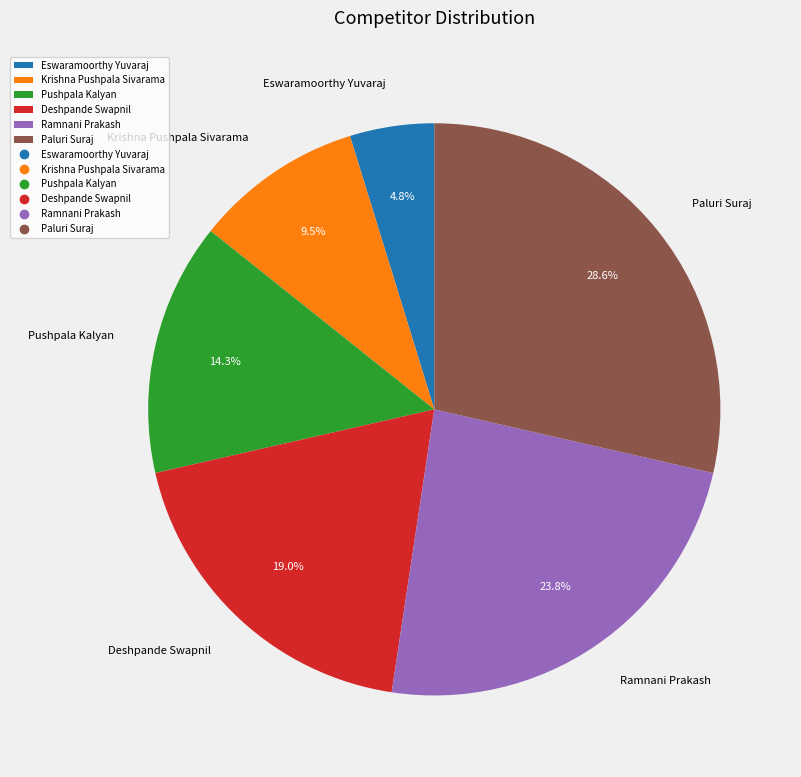

True or false: Krishna Pushpala Sivarama accounts for 2% of the total.

False